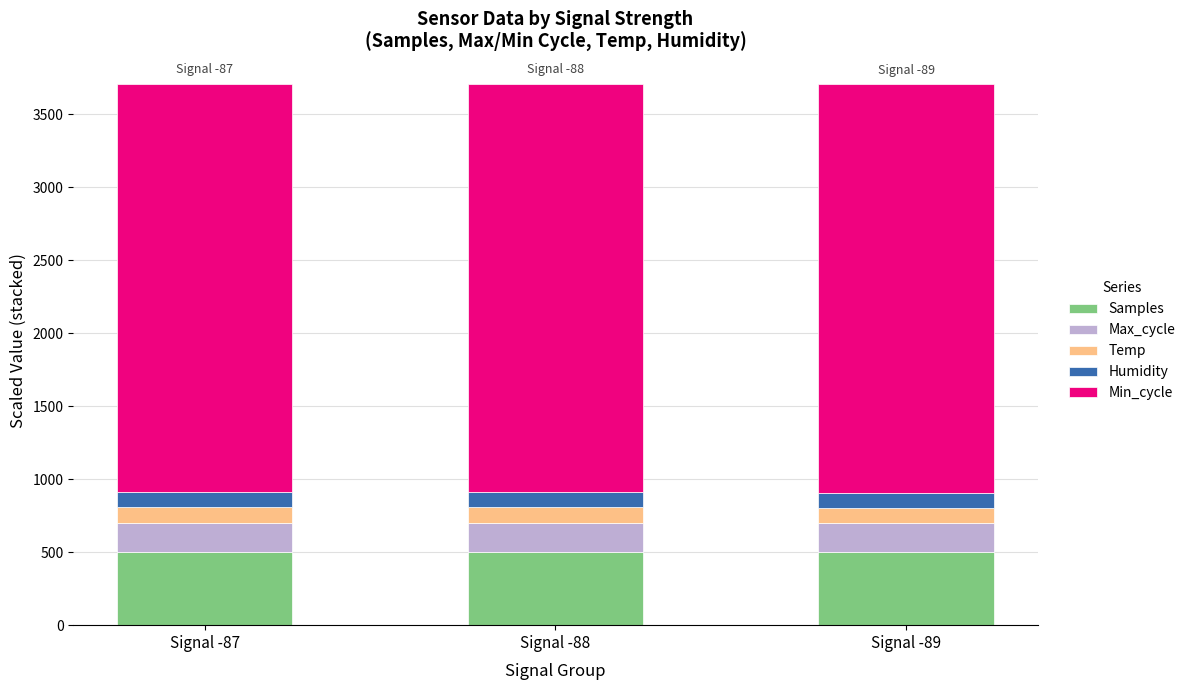

What is the total value across all series at Signal -87?

3710.9